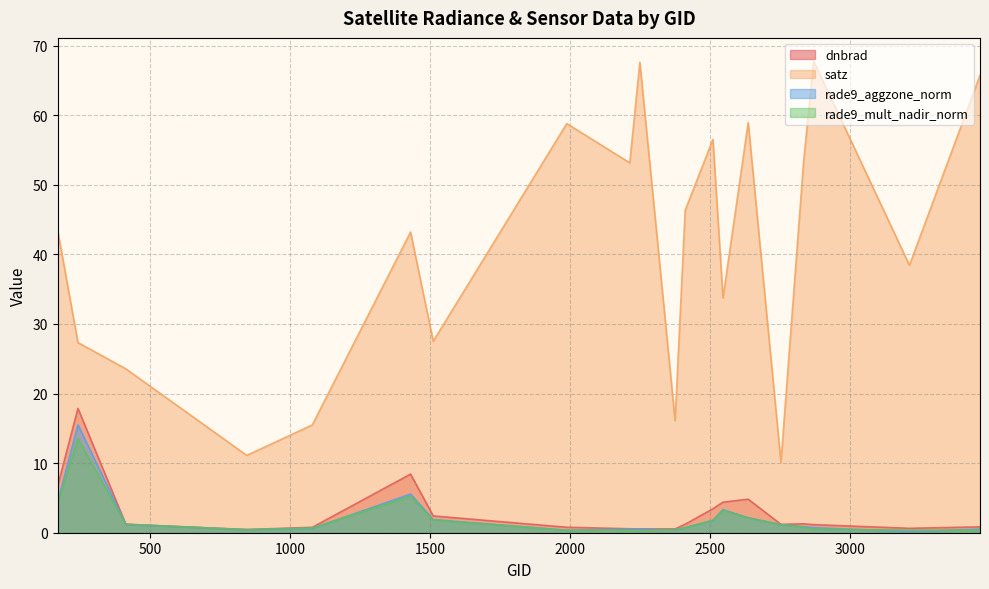

Rank the series by their maximum value, from highest to lowest.

satz, dnbrad, rade9_aggzone_norm, rade9_mult_nadir_norm